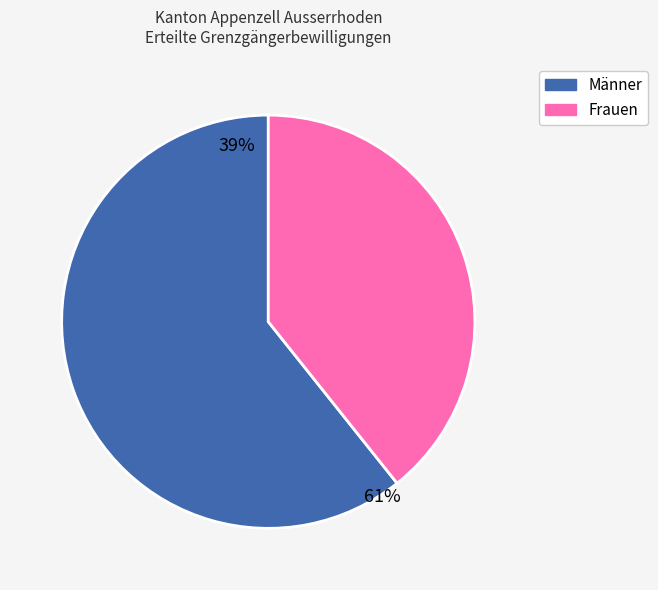

Which category has the biggest portion of the pie?

Männer